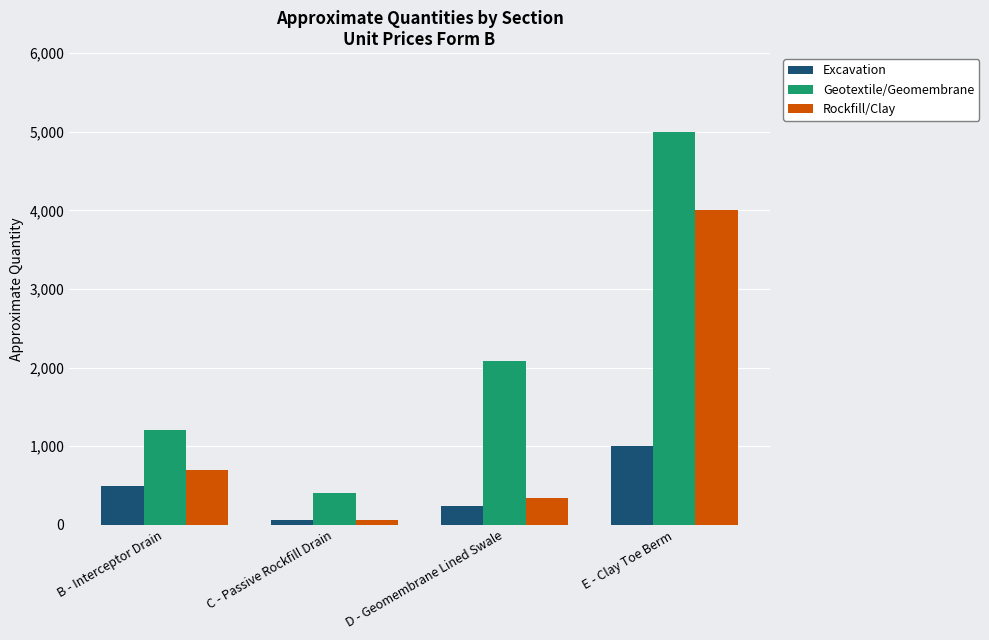

What is the label of the 3rd bar from the left?

D - Geomembrane Lined Swale